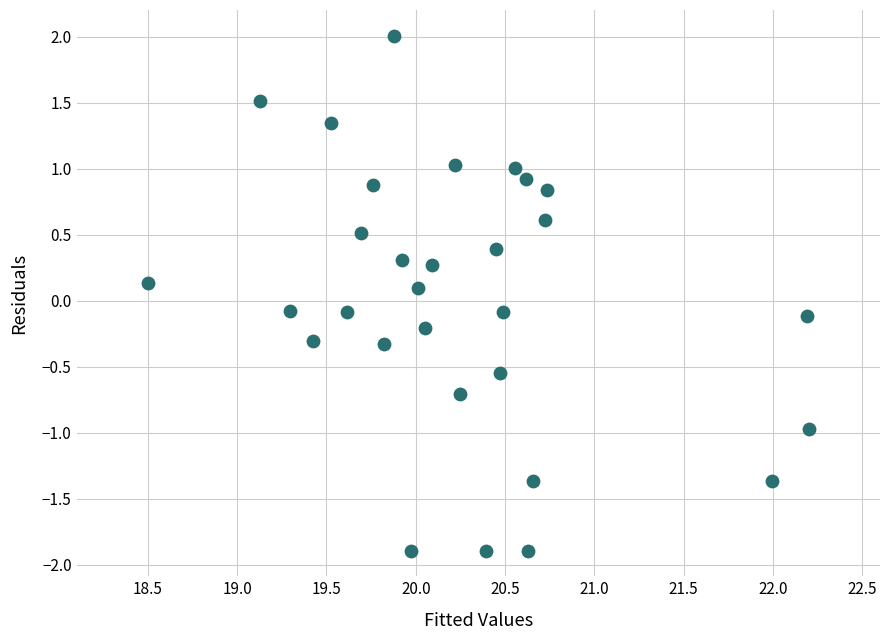

What is the range of Y values (max minus min)?

3.9